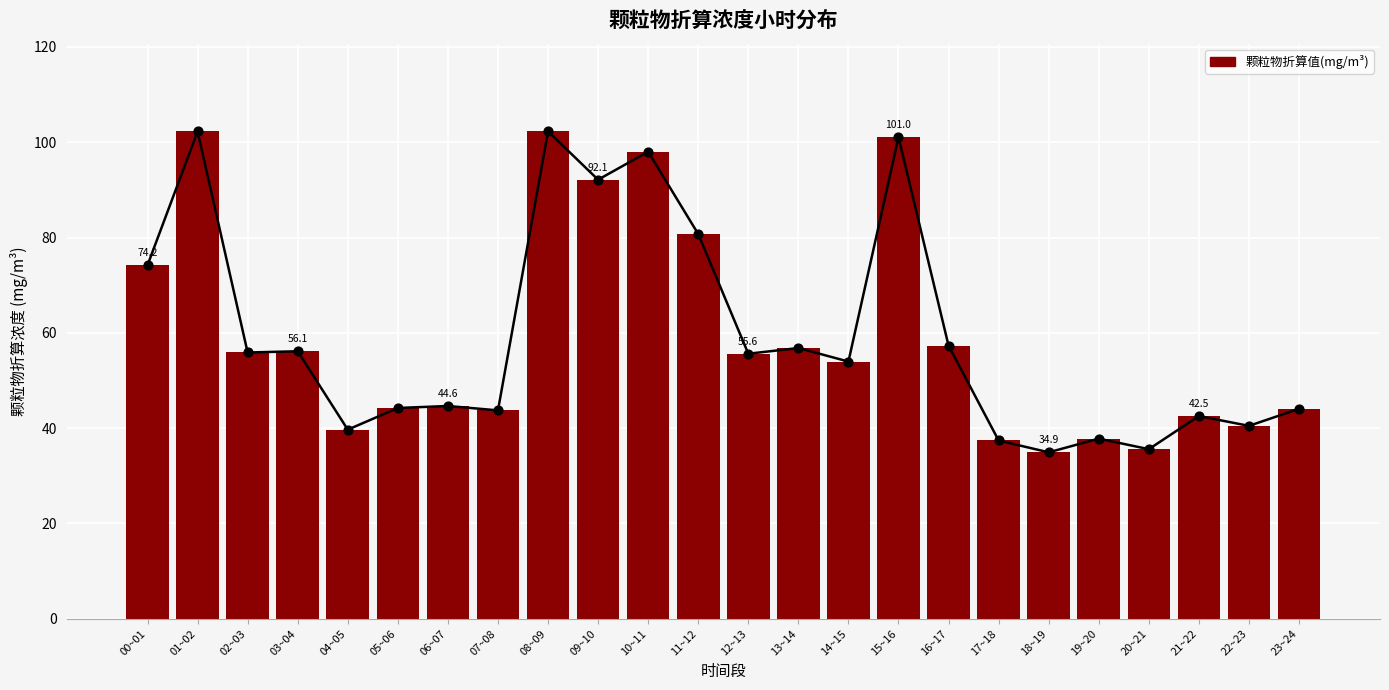

Approximately how many times larger is the value at 08~09 compared to 06~07?

2.3